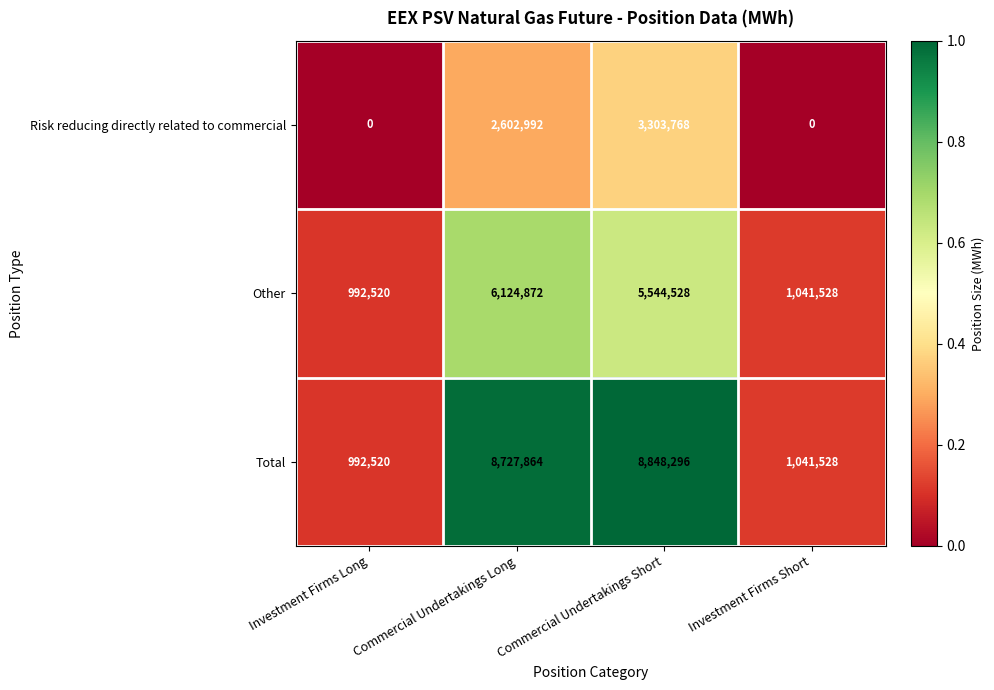

Which series has the widest spread of values?

Total